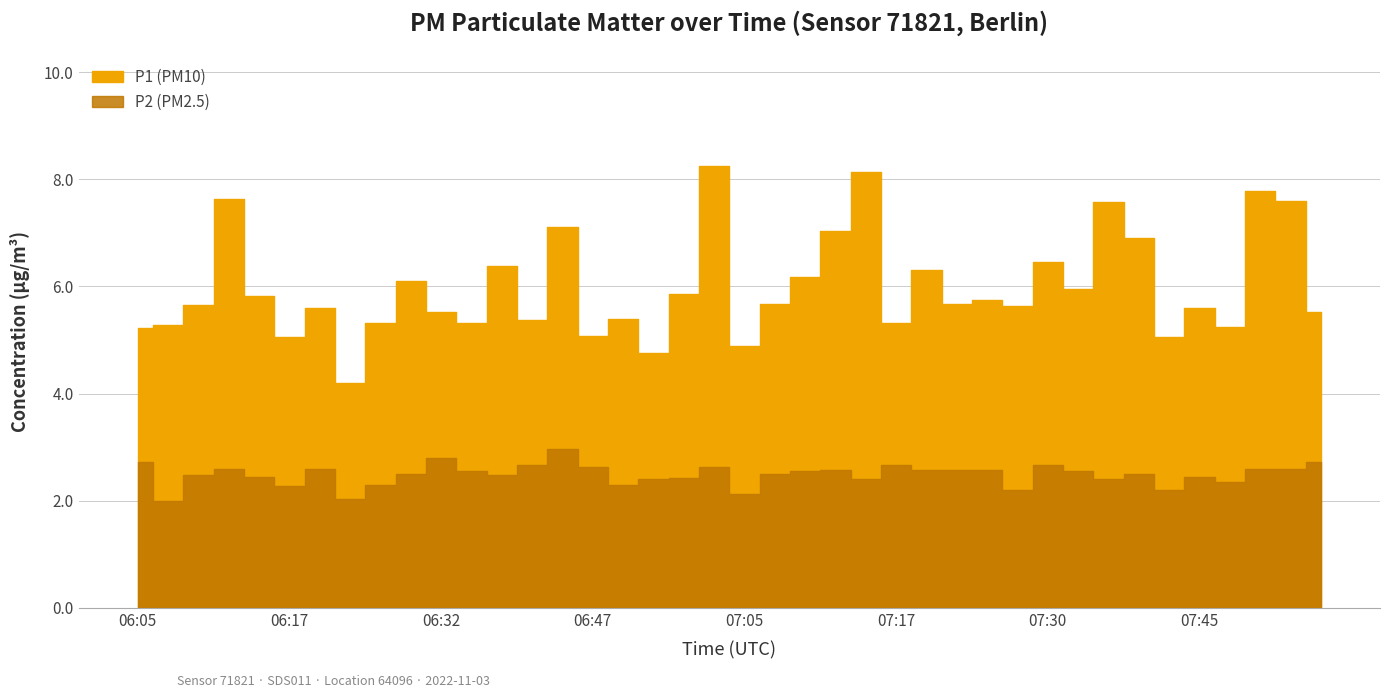

Rank the series at 06:20 from lowest to highest value.

P2, P1